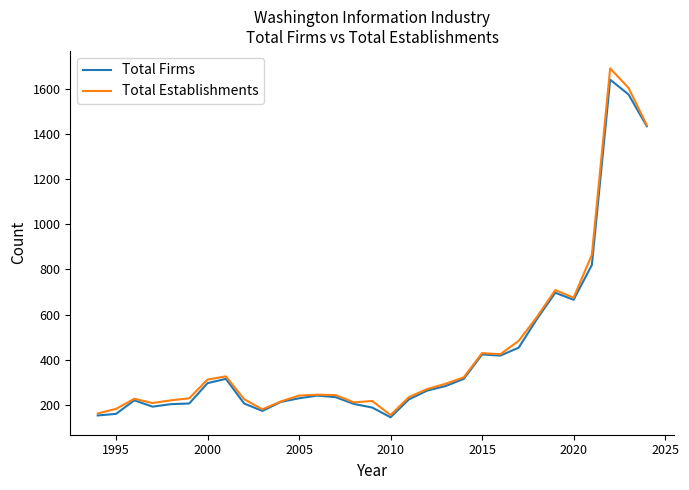

Which series has the widest spread of values?

Total Establishments